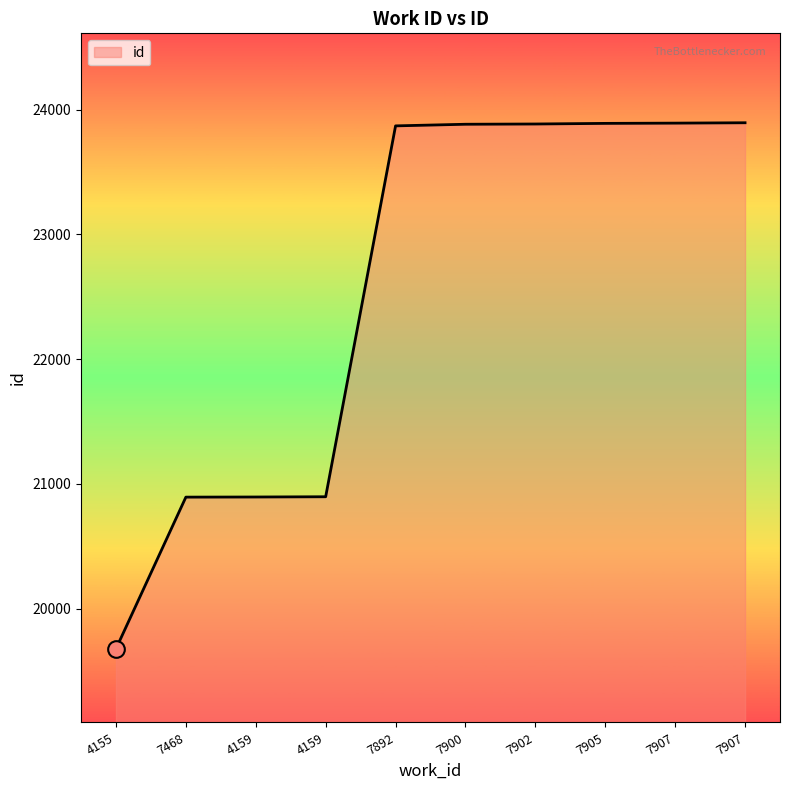

Is it true that the value at 7892 is 23869?

True